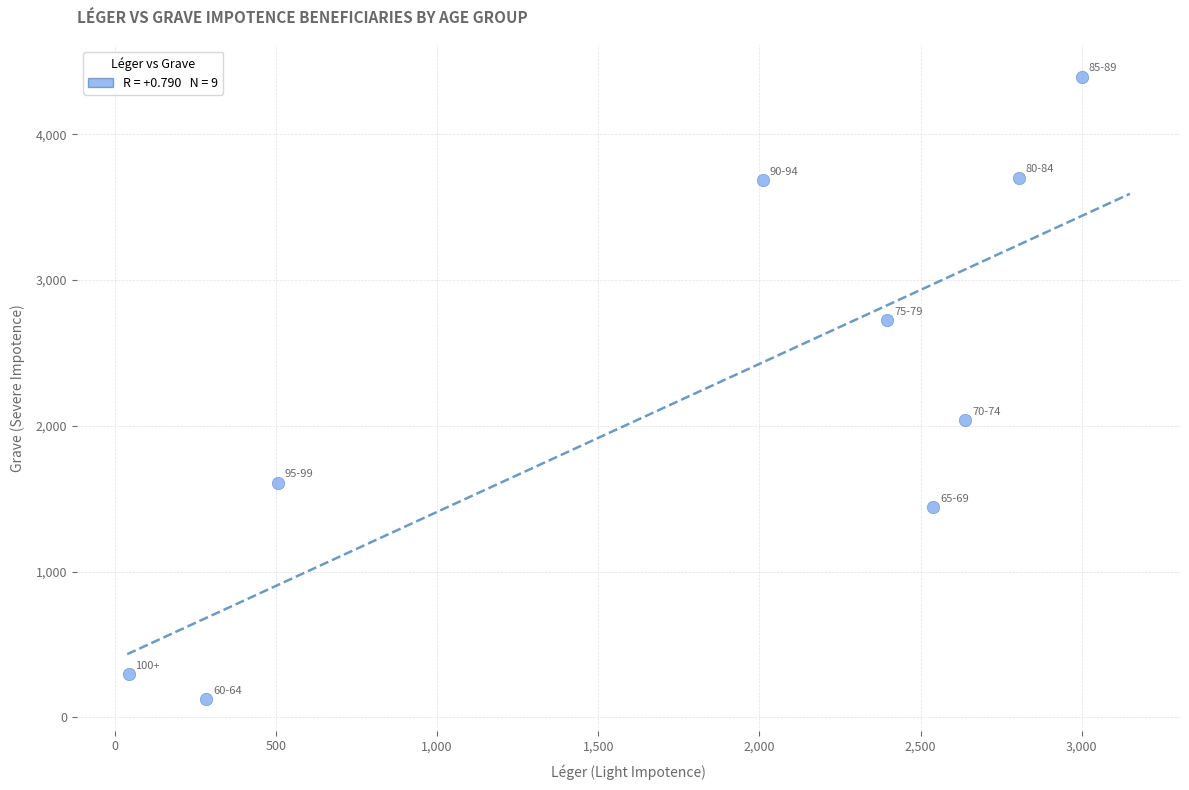

What Y value in the scatter plot is closest to 2259?

2038